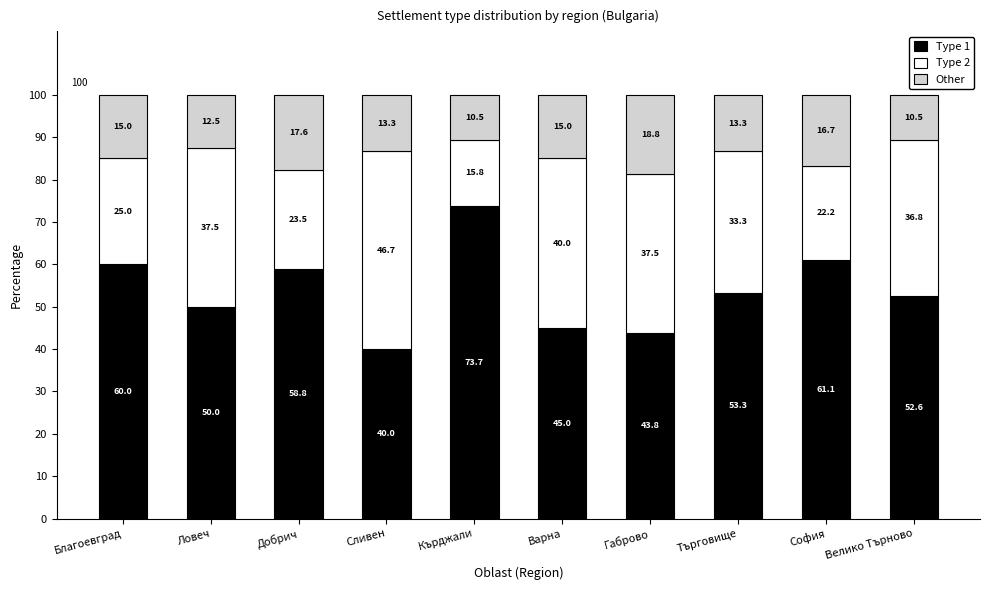

What is the maximum value for Type 1?

73.7